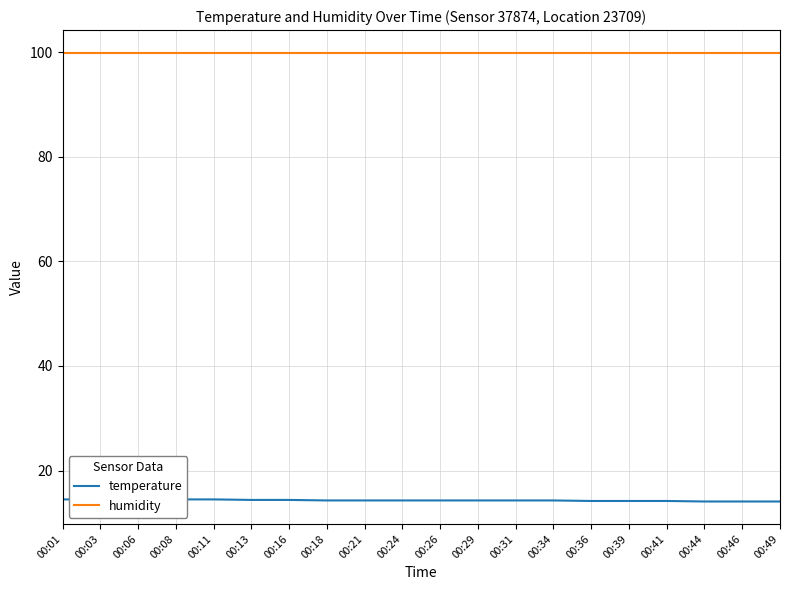

Is it true that humidity equals 159.3 at 00:29?

False